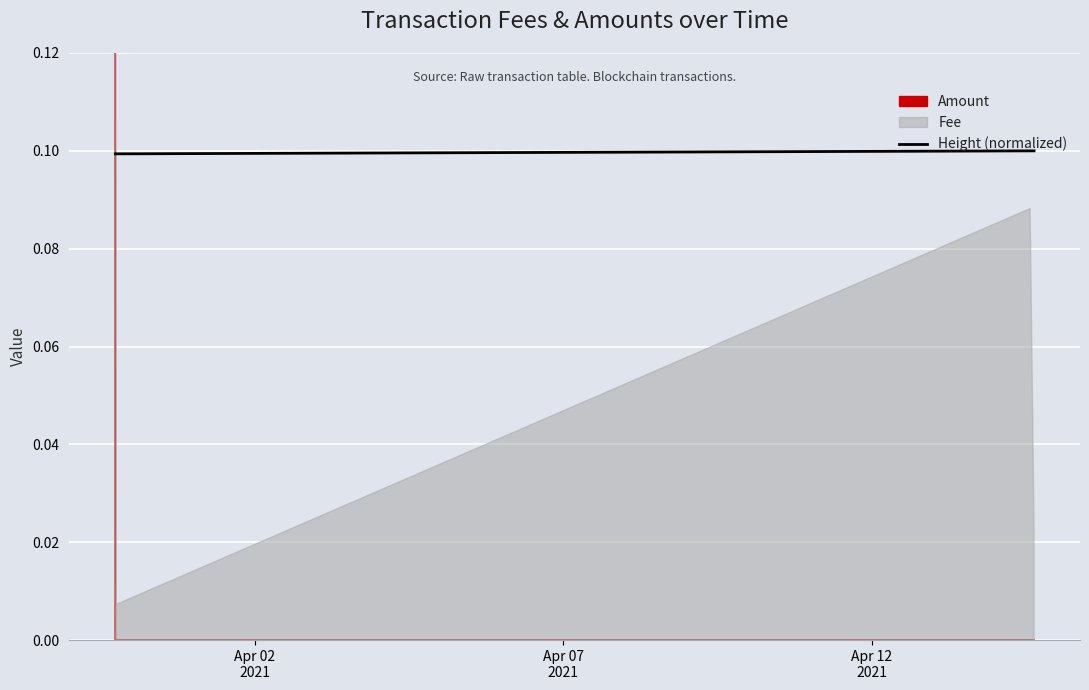

What is the label of the 9th point from the right?

Apr 02
2021